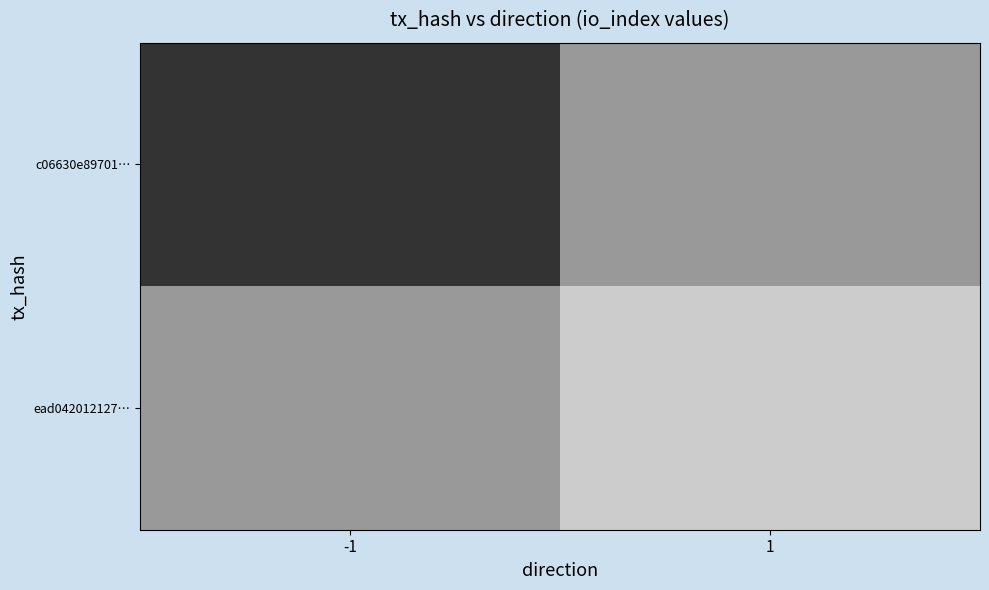

What is the spread (max minus min) of values at -1?

2